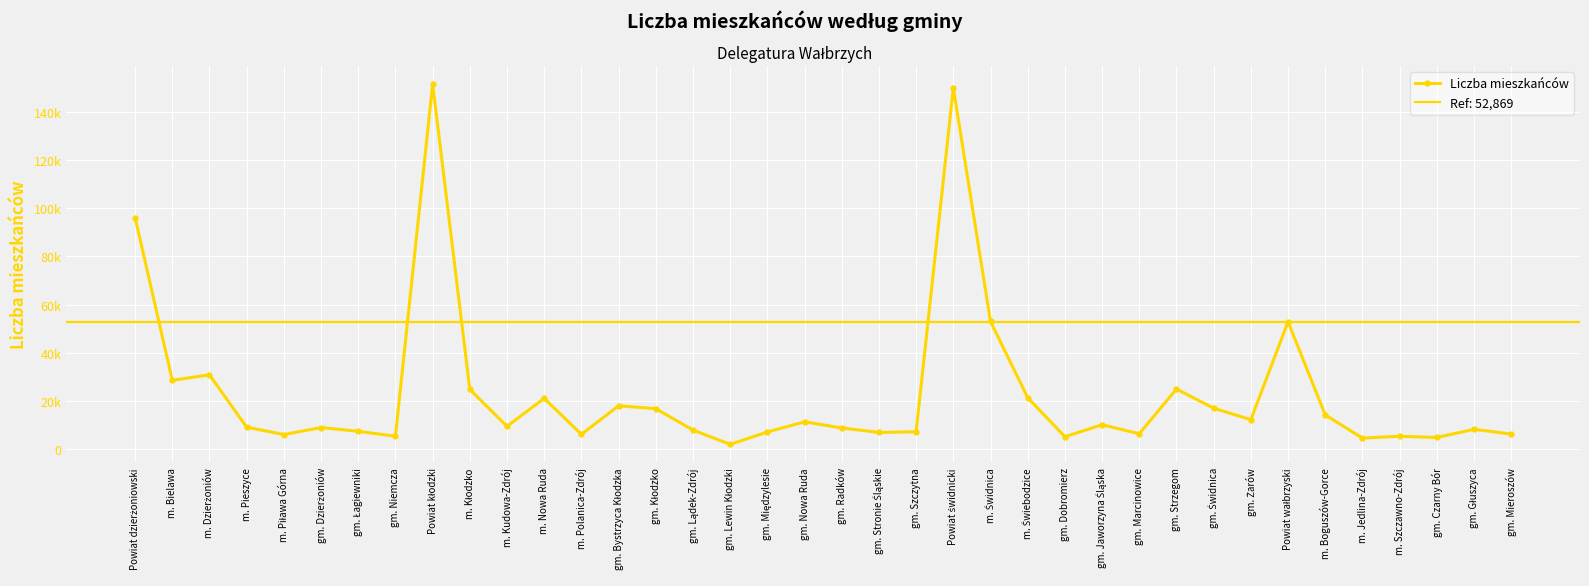

Count the number of categories in the chart.

38